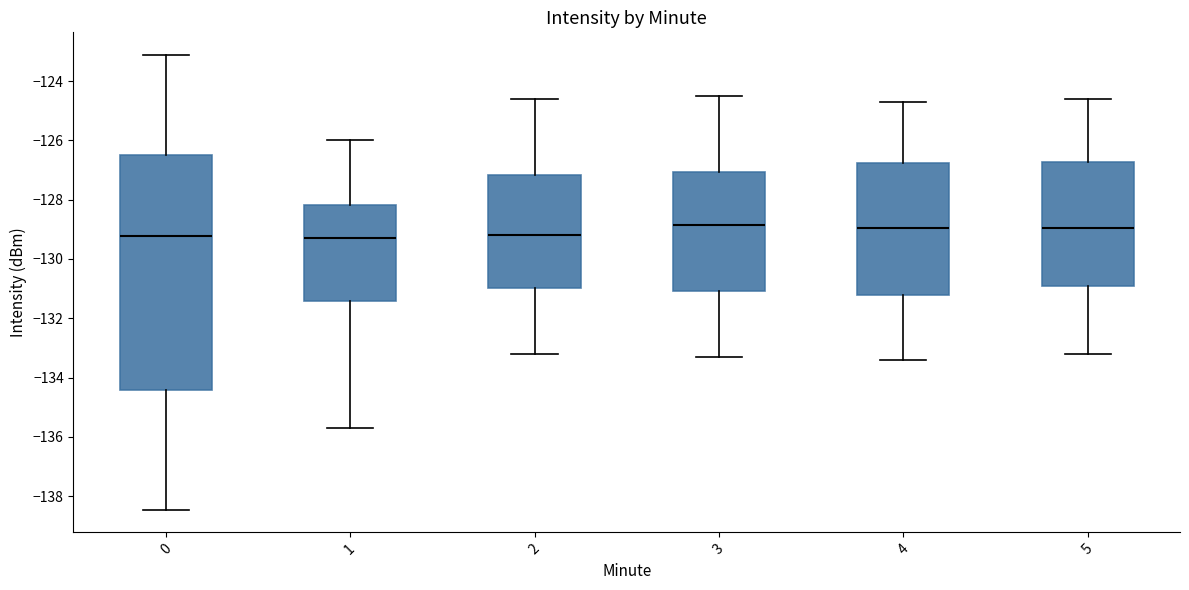

Which box is the tallest, from its lower edge to its upper edge?

0